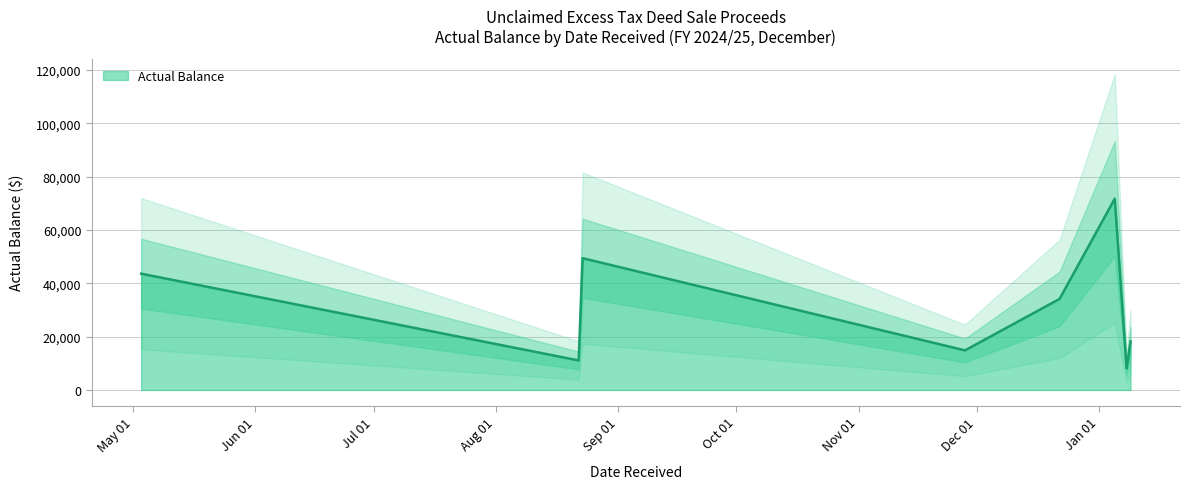

What is the label of the 22nd point from the right?

2023-05-03